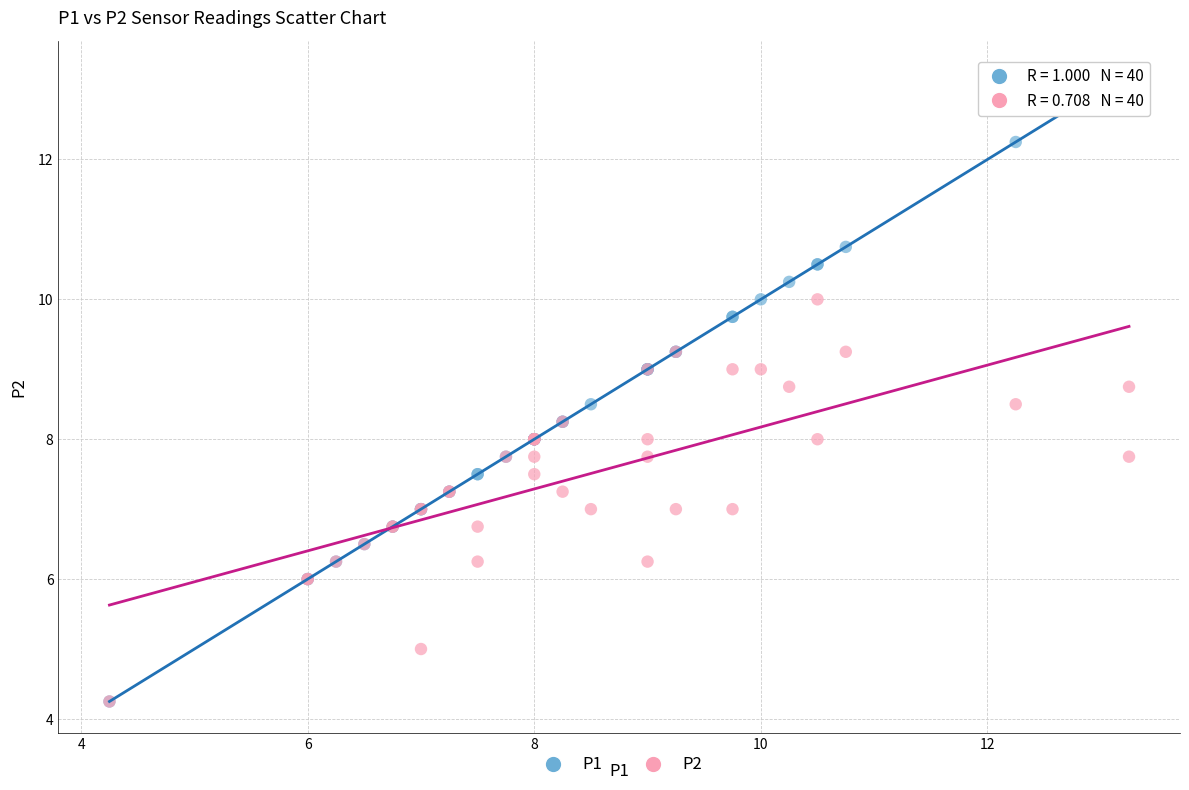

What are all the series names shown in the legend?

P1, P2